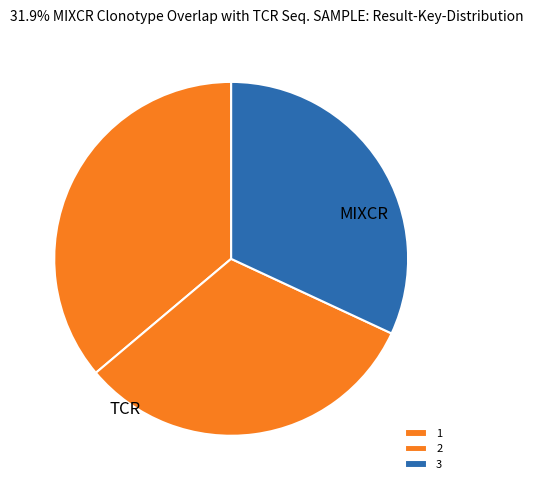

To the nearest percent, what percentage of the pie is 2?

32%